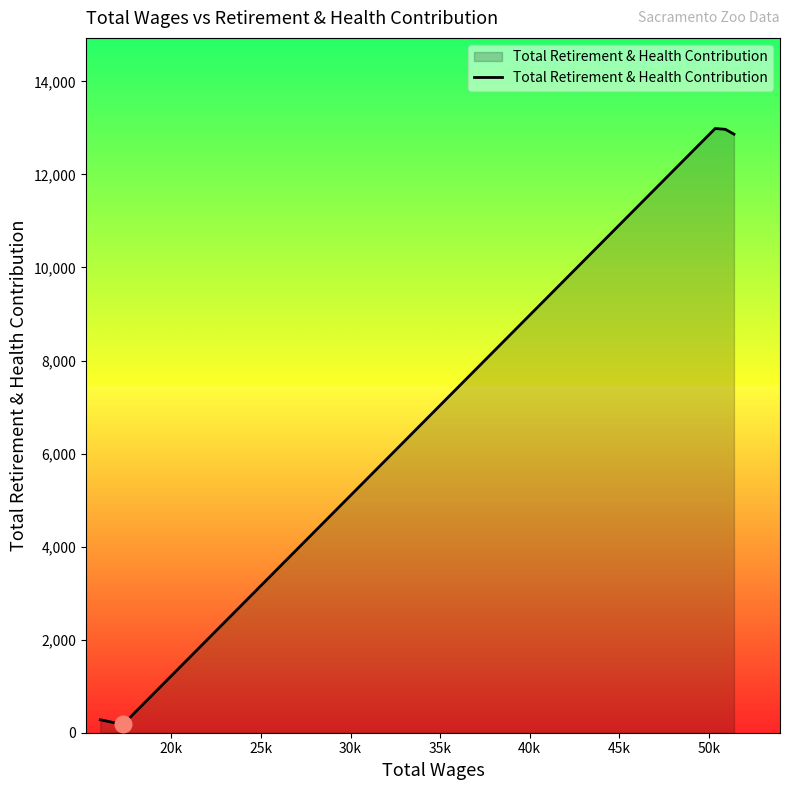

What is the greatest value displayed?

12986